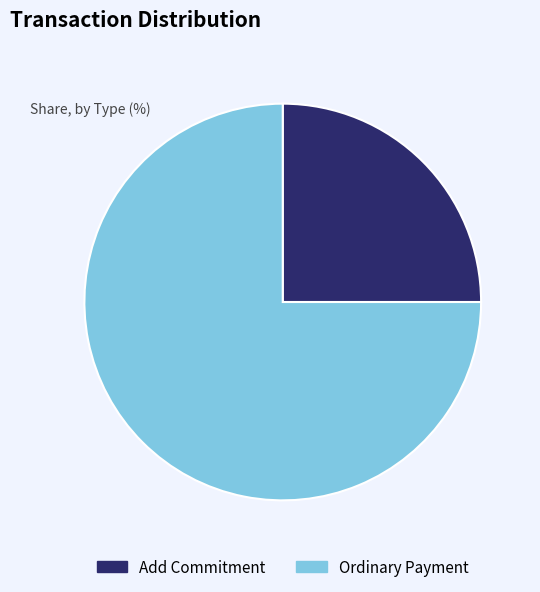

True or false: Add Commitment accounts for 34% of the total.

False